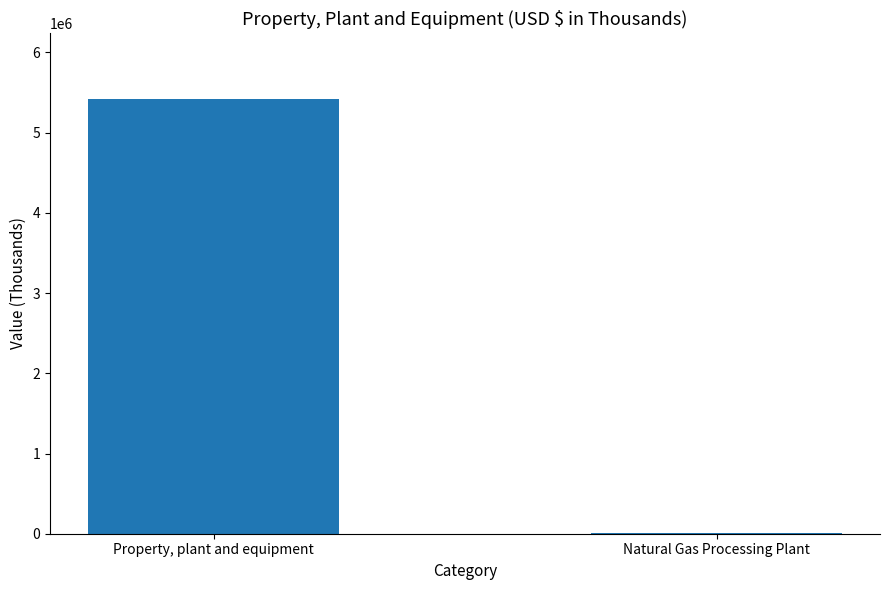

What is the sum of all values?

5429299